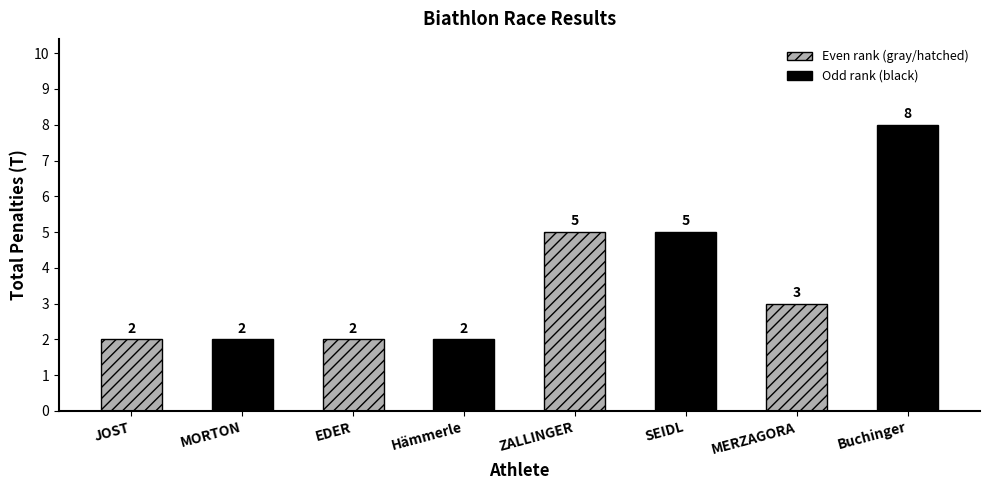

What is the change in value from MORTON to ZALLINGER?

+3